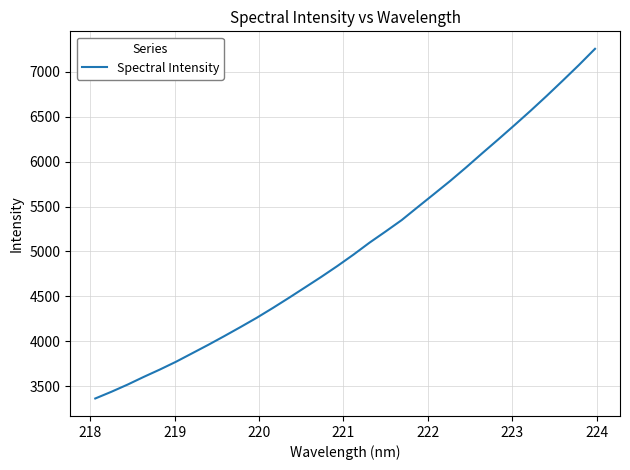

What is the maximum value shown in the chart?

7256.2